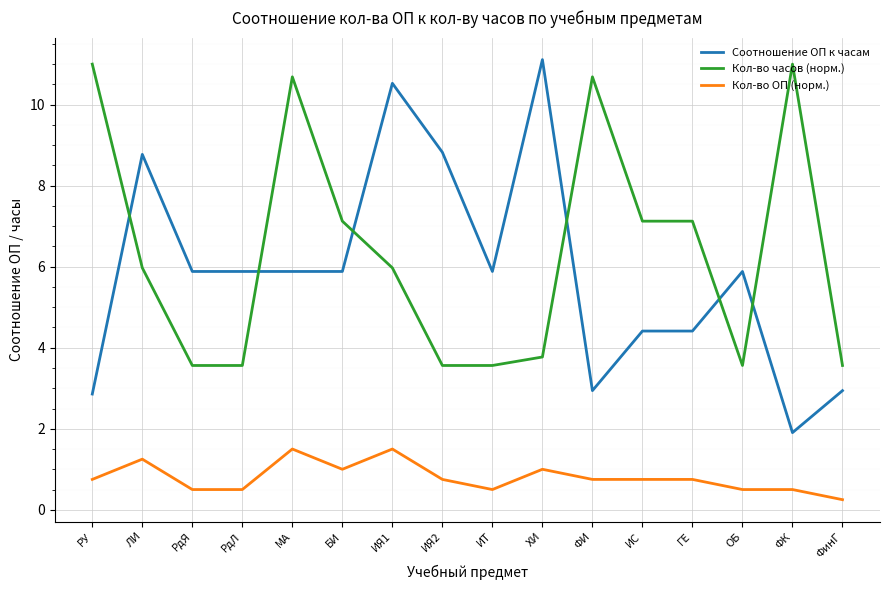

The Кол-во часов (норм.) series shows 3.6 at ФинГ. True or false?

True